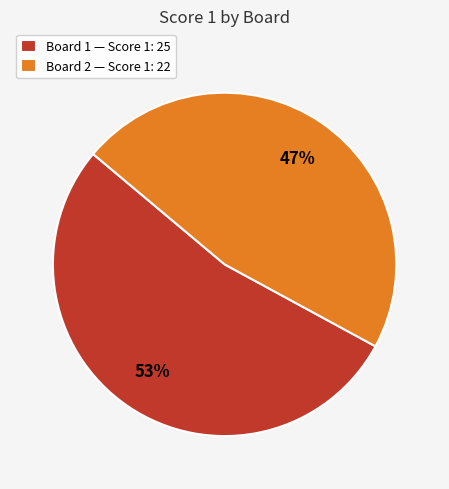

To the nearest percent, what portion does Board 1 — Score 1: 25 represent?

53%